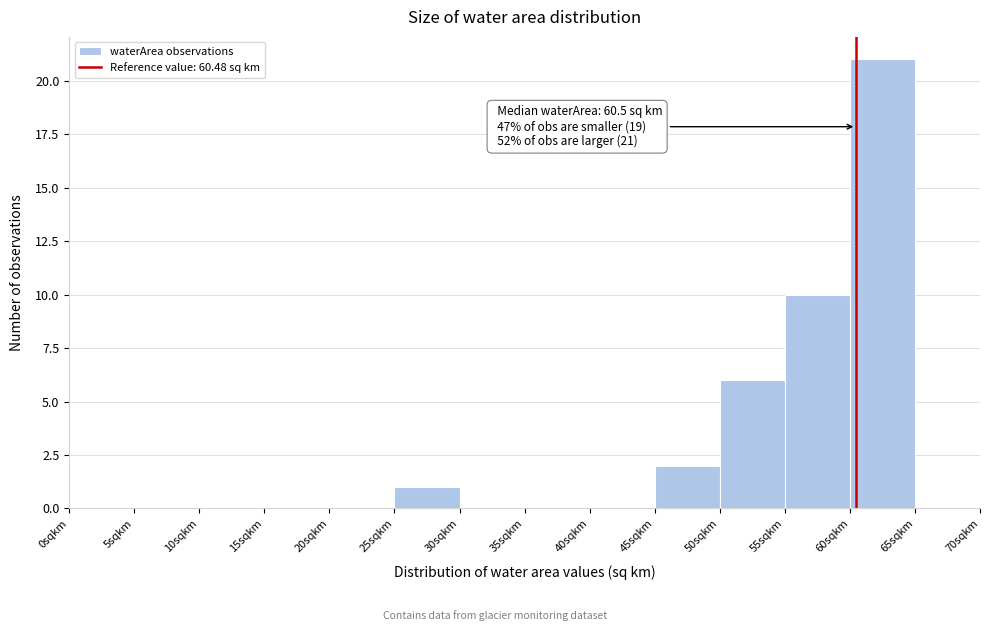

Which range on the x-axis has the tallest bar?

60 to 65